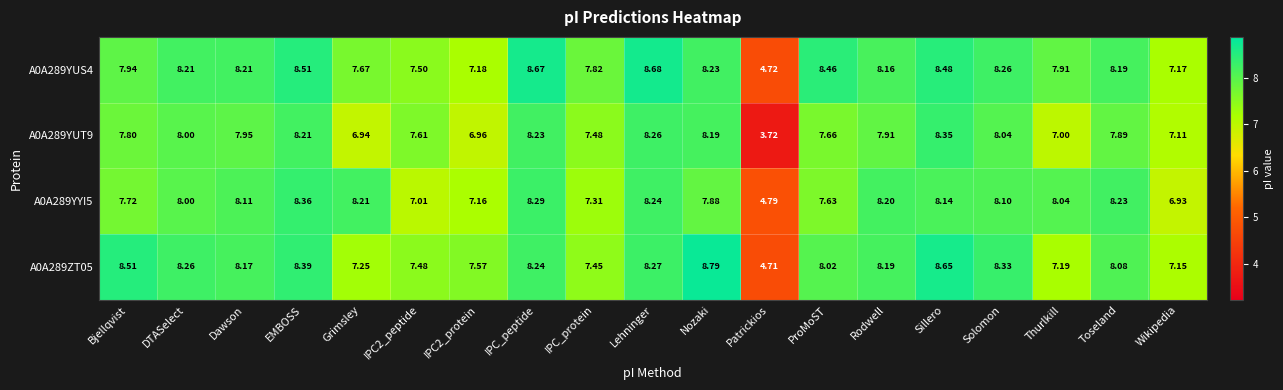

At which category is the sum across all series the highest?

Sillero